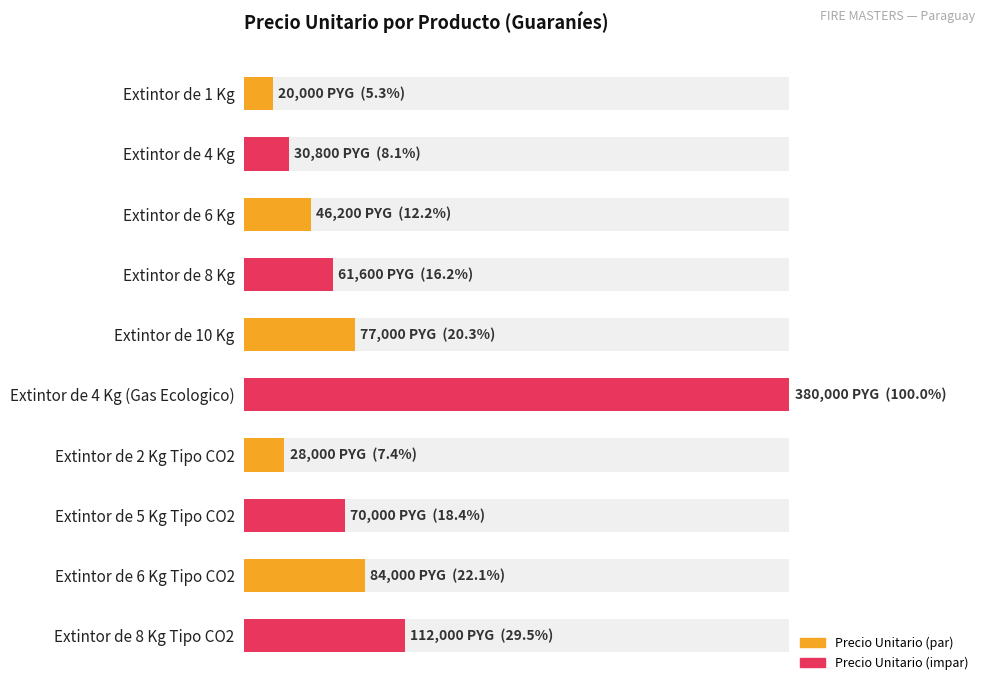

What is the sum of all values?

909600